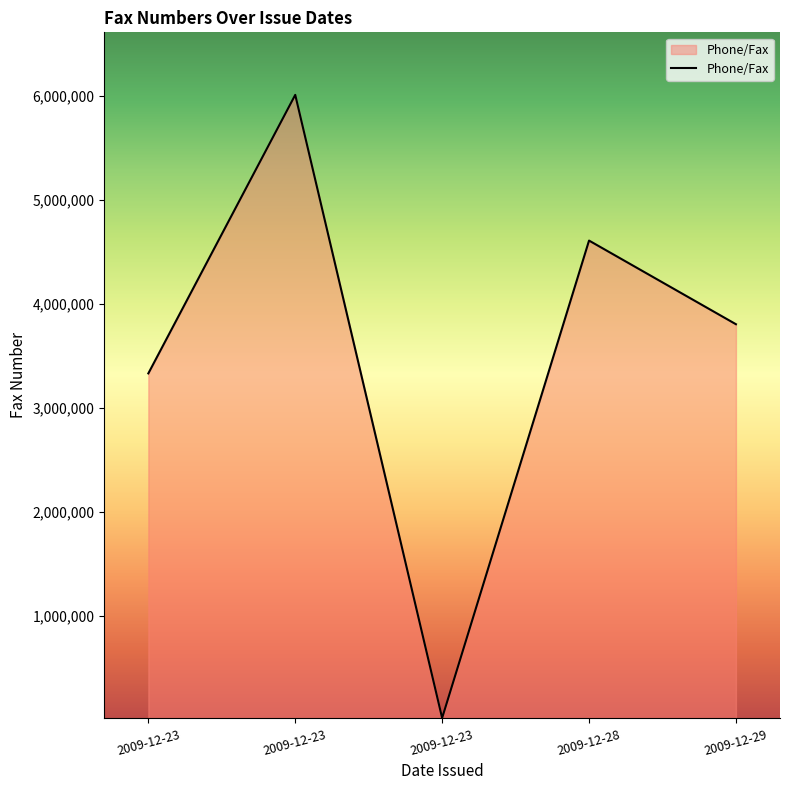

Reading left to right, list all the values displayed in this chart.

3331749	6007065	21840	4607602	3804025